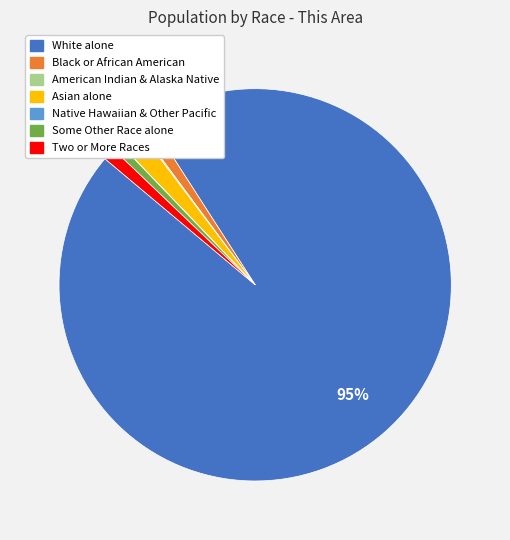

To the nearest percent, what is the difference between the largest and smallest slice percentages?

95%